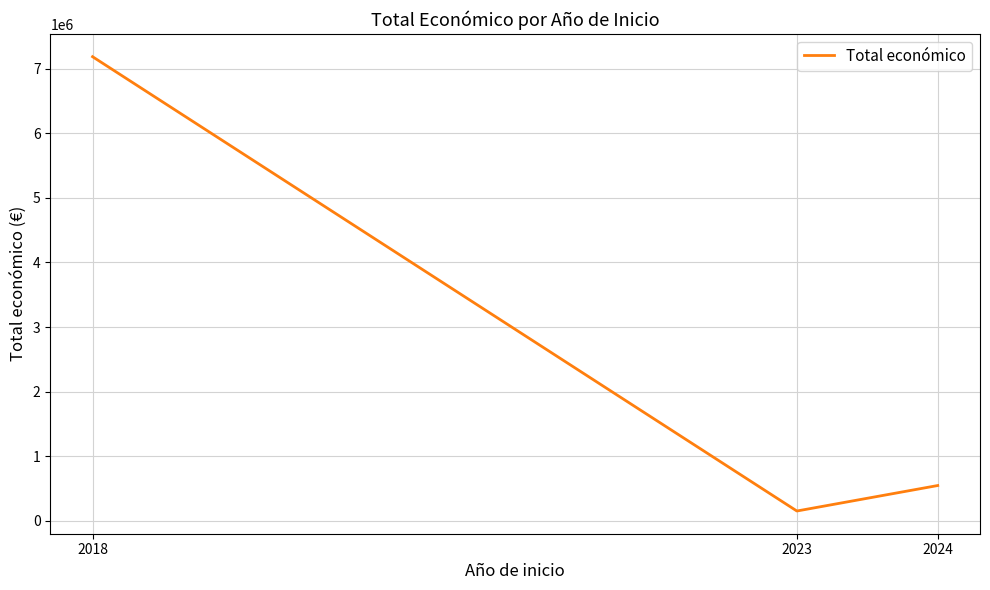

Reading left to right, extract all data points from this chart.

7187653	150000	544746